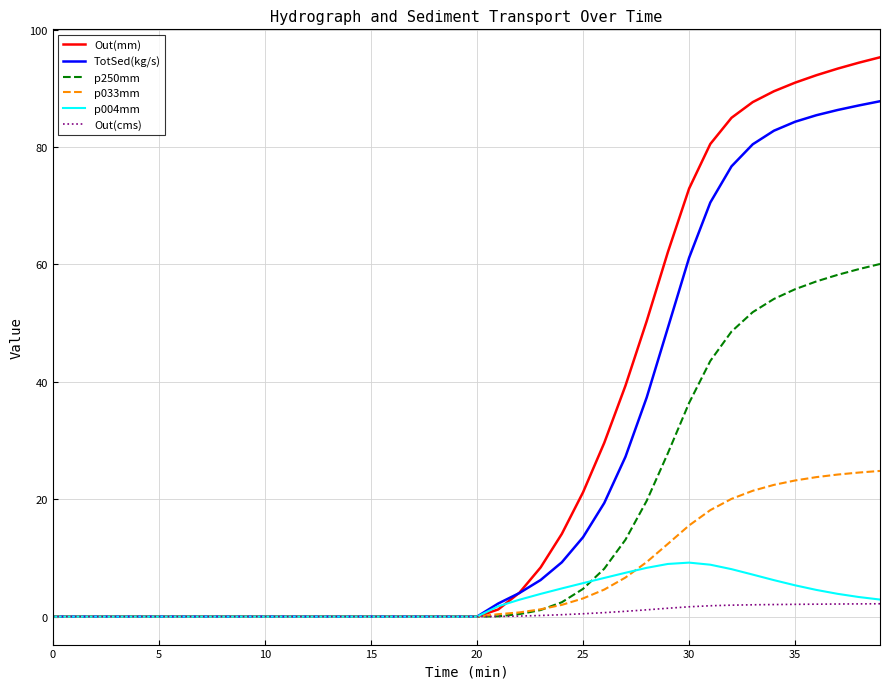

What is the difference between the second highest and second lowest values in the p033mm series?

24.5